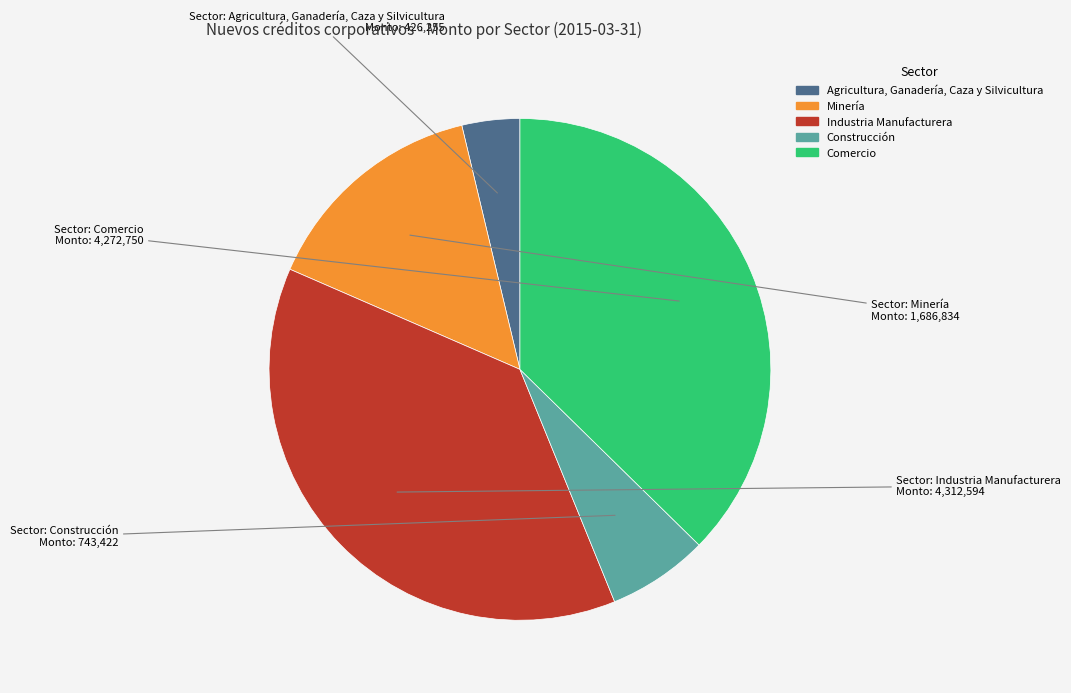

Combined, do Minería and Comercio account for over 50%?

Yes